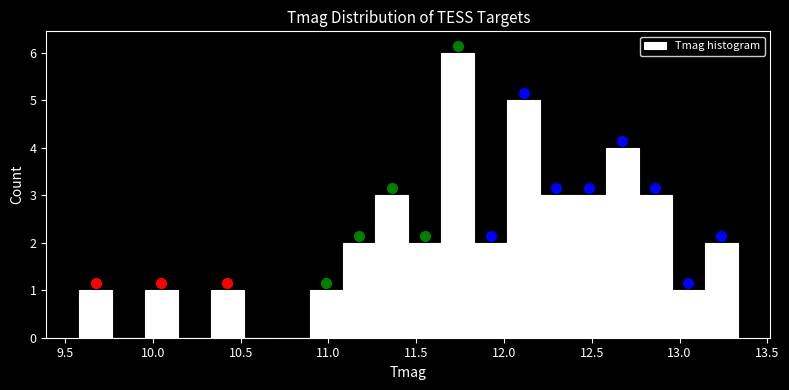

Read against the x-axis, roughly where is the centre of the tallest bar?

11.75